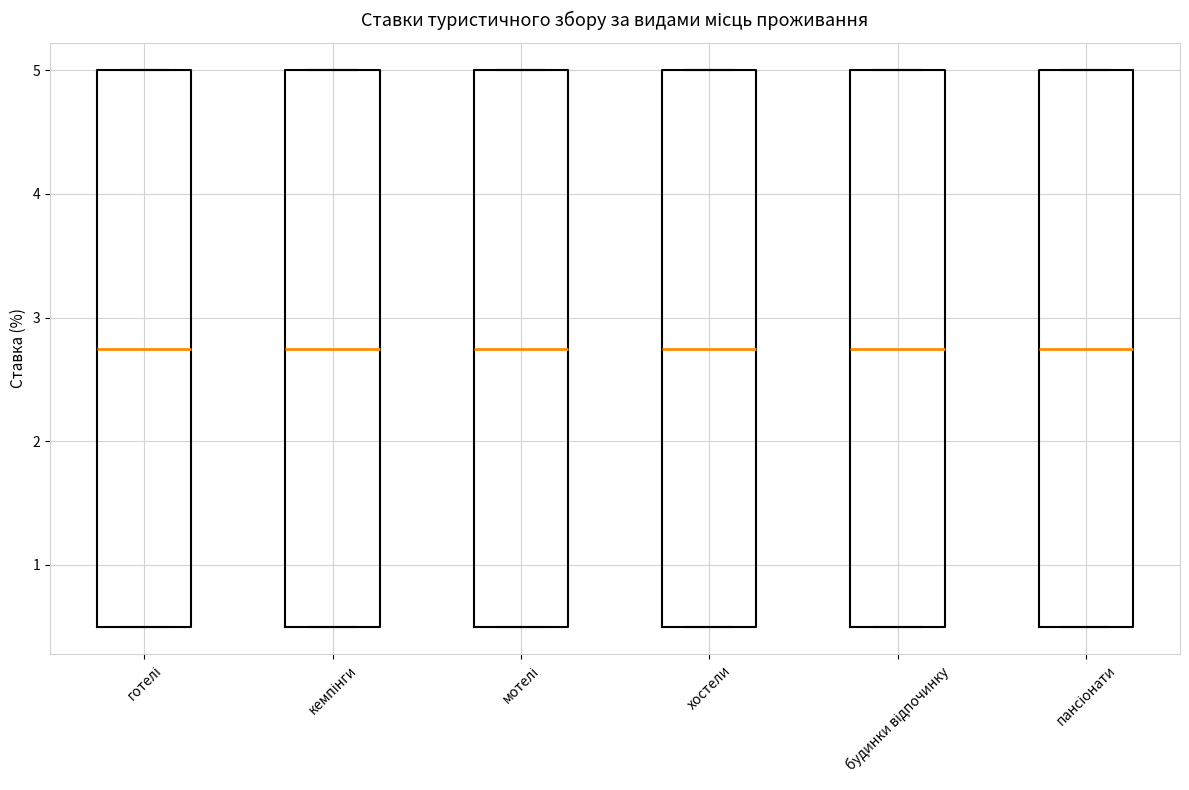

Reading left to right, transcribe this box plot: for each box, give where its median line is, the range the box spans, and where its two whiskers end, as read against the y-axis. The values are not printed on the chart, so give them approximately, as read against the axis.

готелі: median 2.8, box 0.5 to 5.0, whiskers 0.5 to 5.0
кемпінги: median 2.8, box 0.5 to 5.0, whiskers 0.5 to 5.0
мотелі: median 2.8, box 0.5 to 5.0, whiskers 0.5 to 5.0
хостели: median 2.8, box 0.5 to 5.0, whiskers 0.5 to 5.0
будинки відпочинку: median 2.8, box 0.5 to 5.0, whiskers 0.5 to 5.0
пансіонати: median 2.8, box 0.5 to 5.0, whiskers 0.5 to 5.0